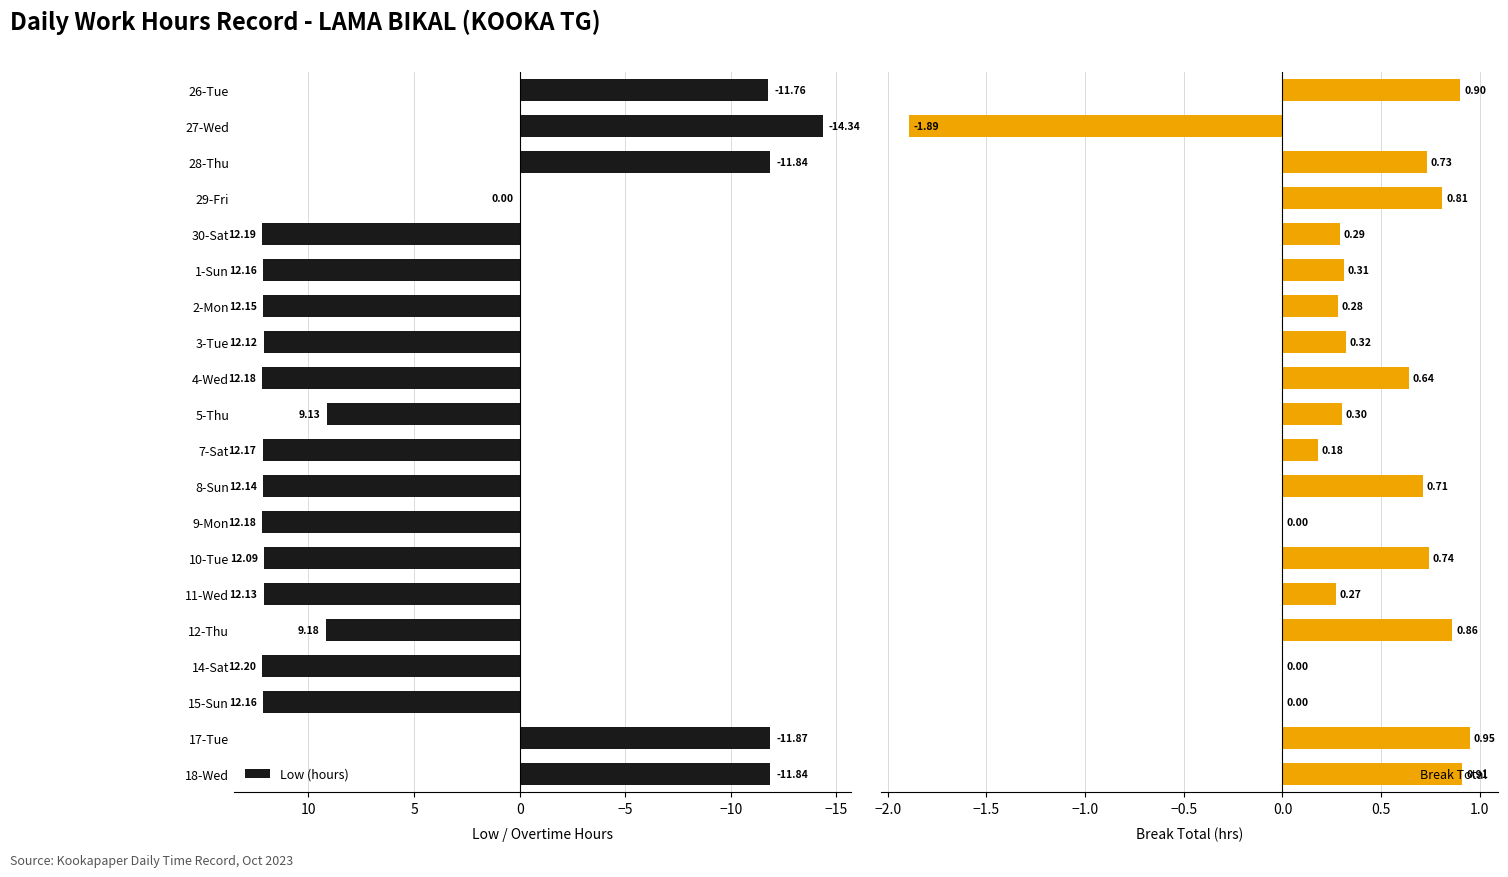

At how many categories does at least one series exceed -5?

20